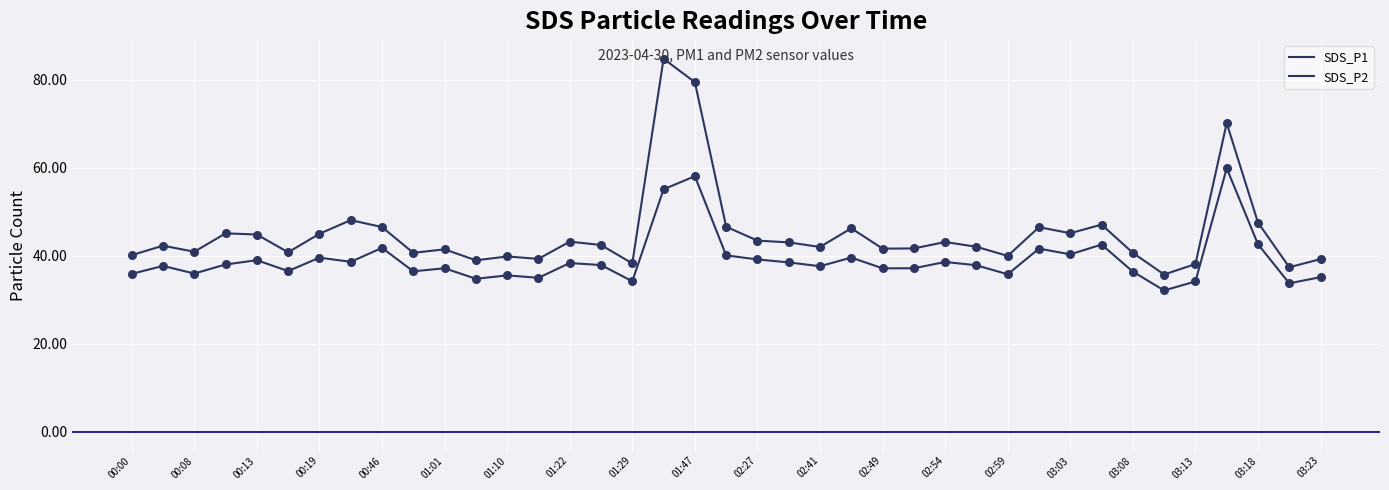

At how many categories does at least one series exceed 70?

3